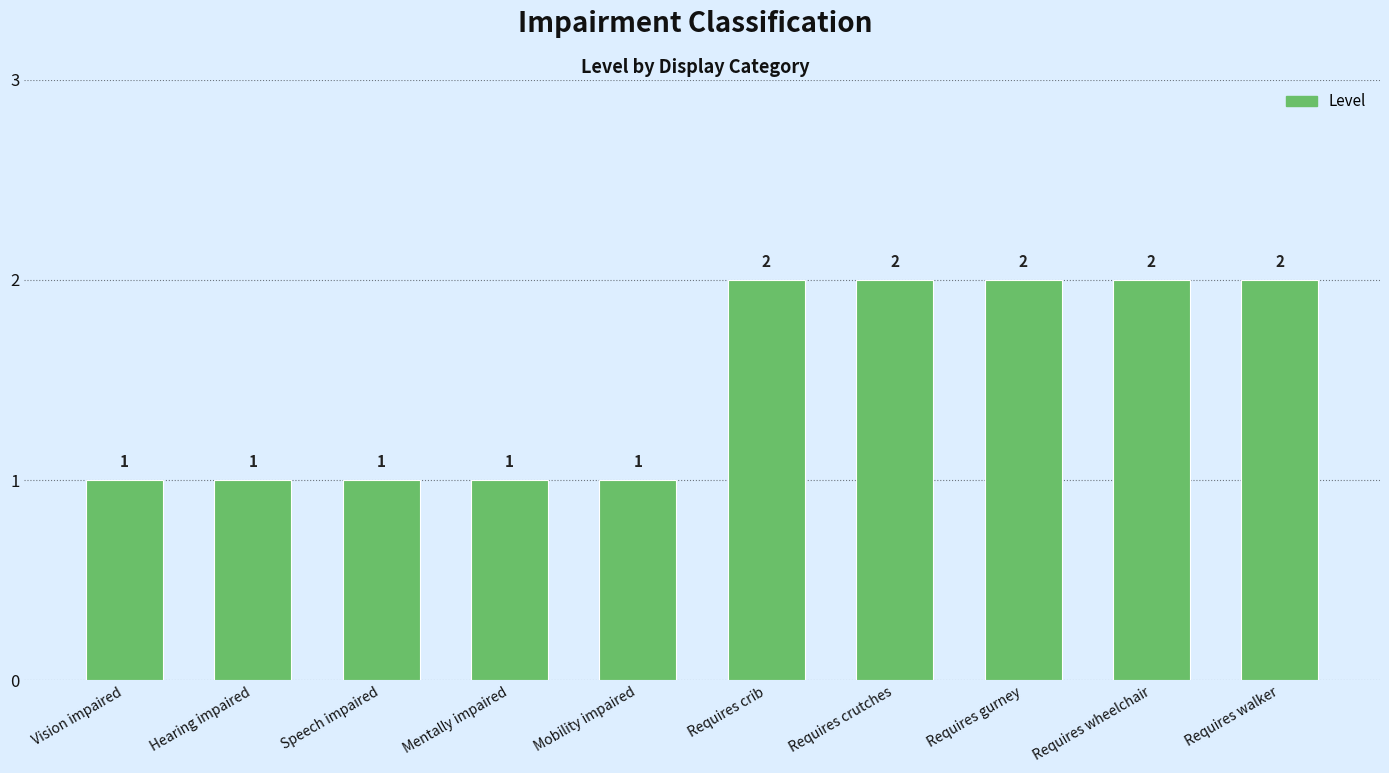

Count the values in the range 1 to 2.

10